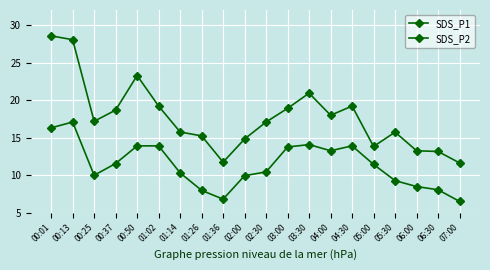

How many values in the SDS_P2 series exceed 11?

10